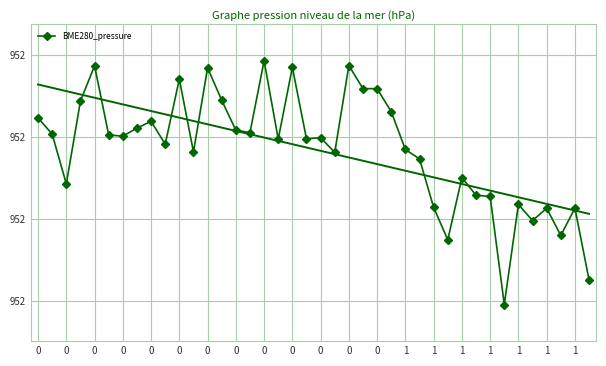

What is the value of the 16th point from the left?

952.2